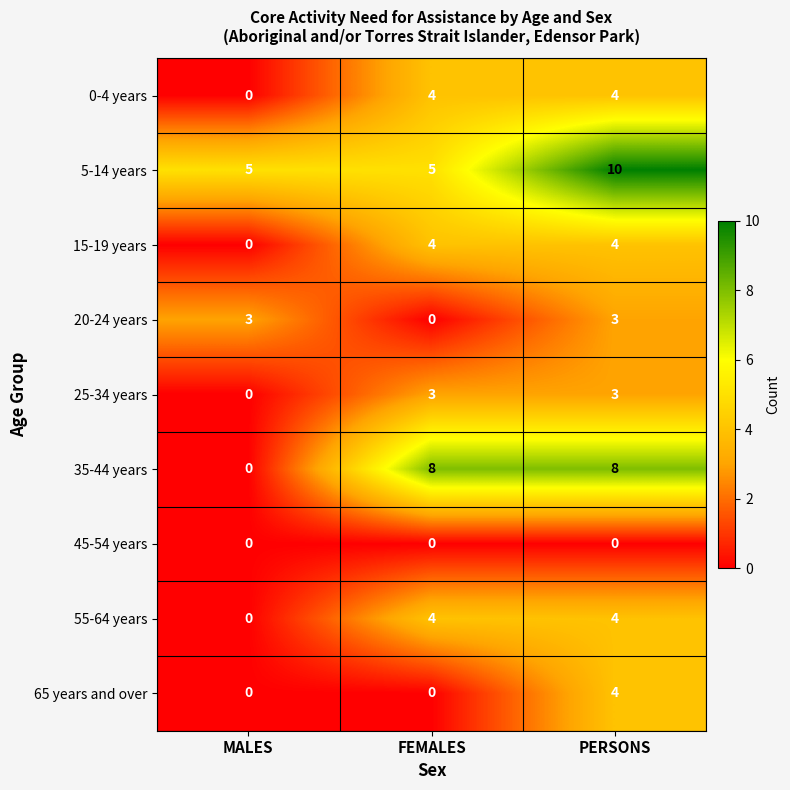

Count the number of categories in the chart.

3